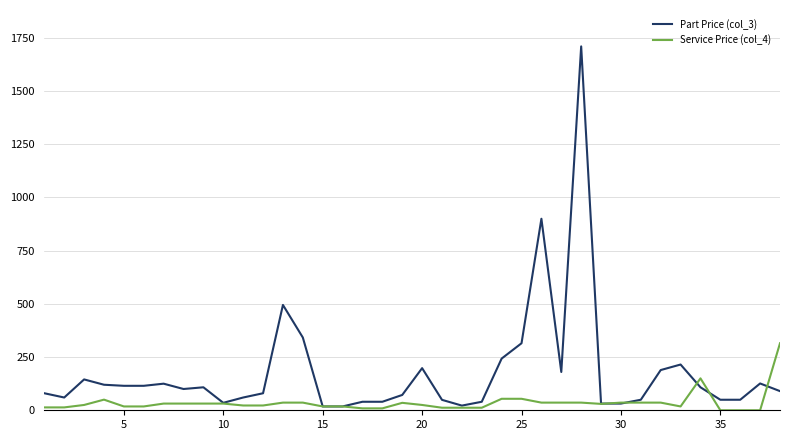

What is the maximum value shown in the chart?

1710.0